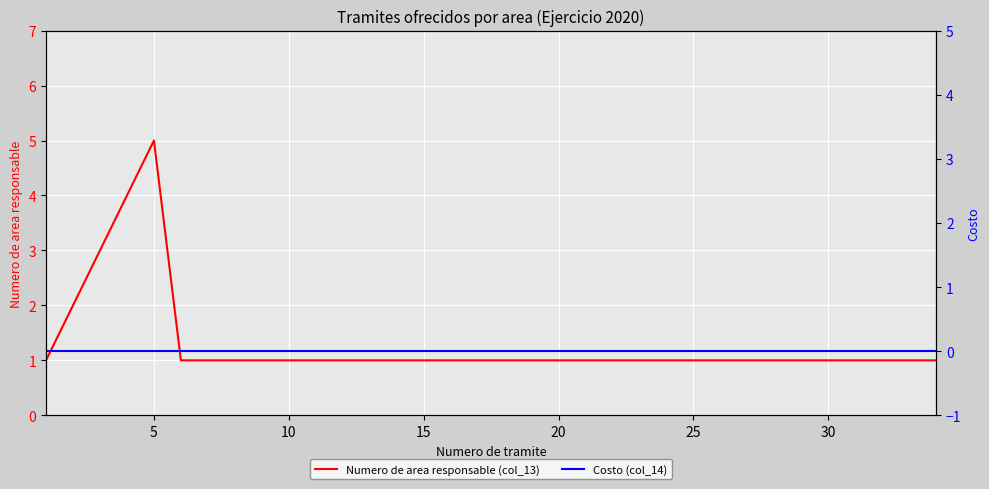

How many distinct data groups are displayed?

2